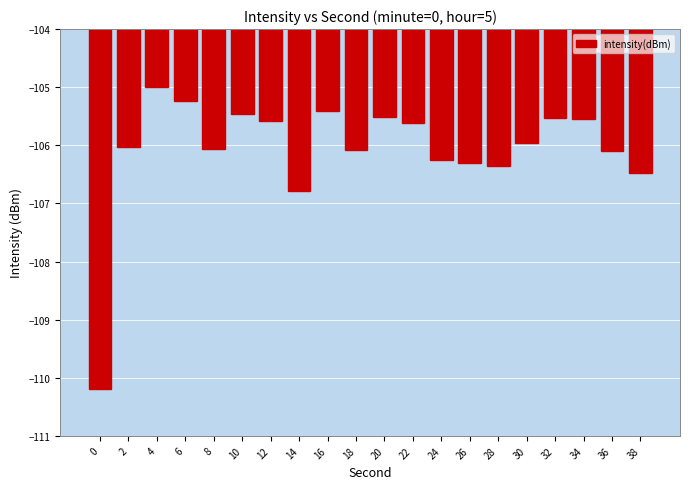

Count the number of values greater than -105.

1